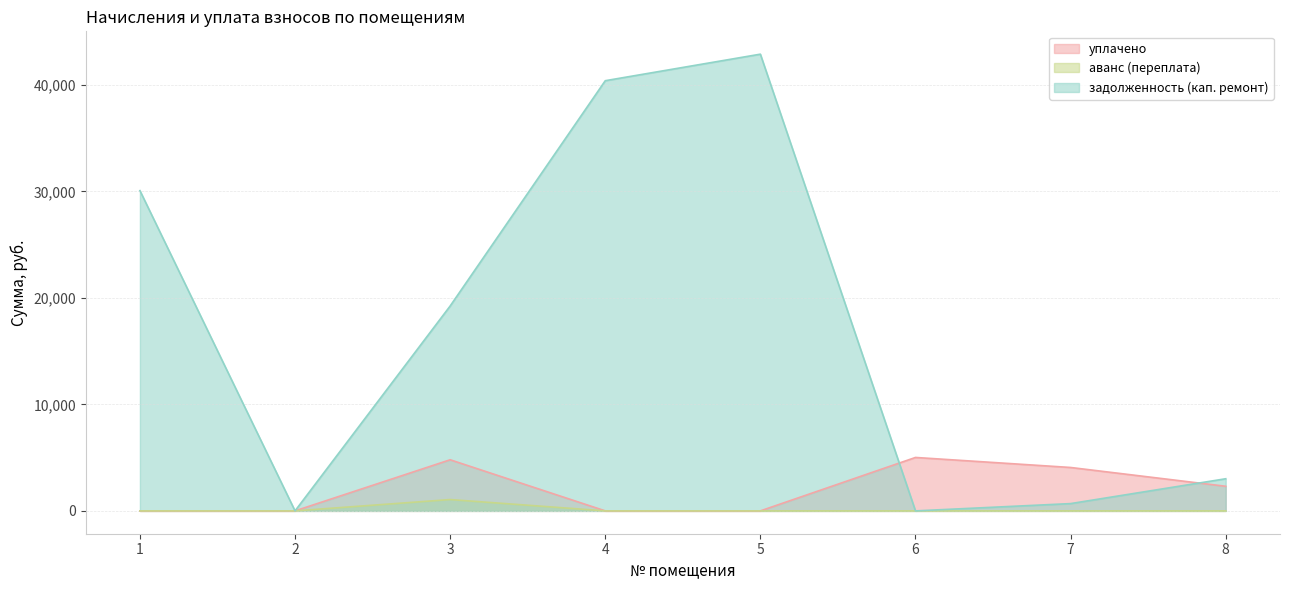

Is it true that задолженность (кап. ремонт) equals 60595.1 at 5?

False